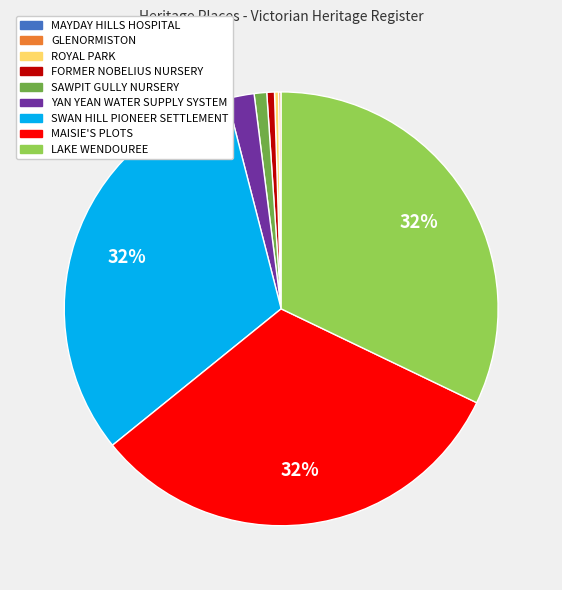

Is SAWPIT GULLY NURSERY the majority of the pie?

No